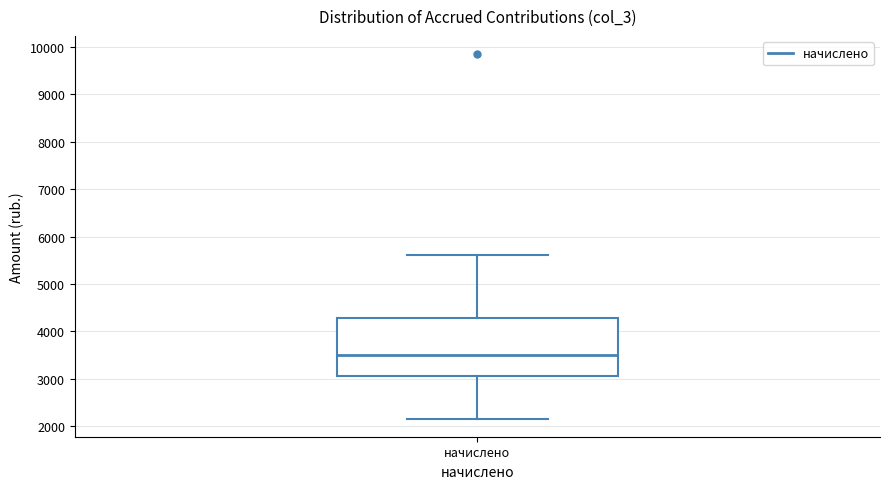

Where is the lower edge of the box for начислено on the y-axis? The values are not printed on the chart, so give them approximately, as read against the axis.

3100